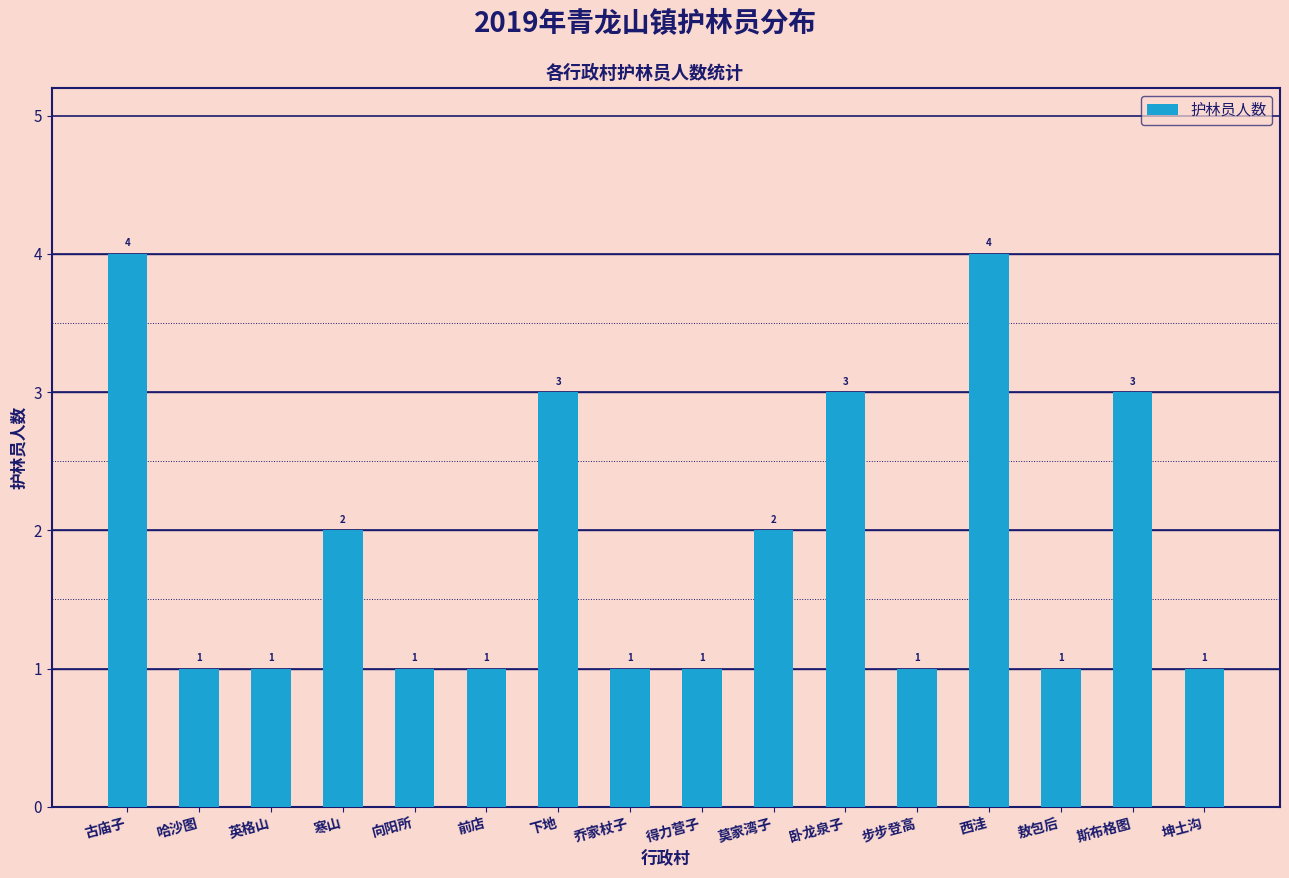

Approximately how many times larger is the value at 西洼 compared to 坤土沟?

4.0